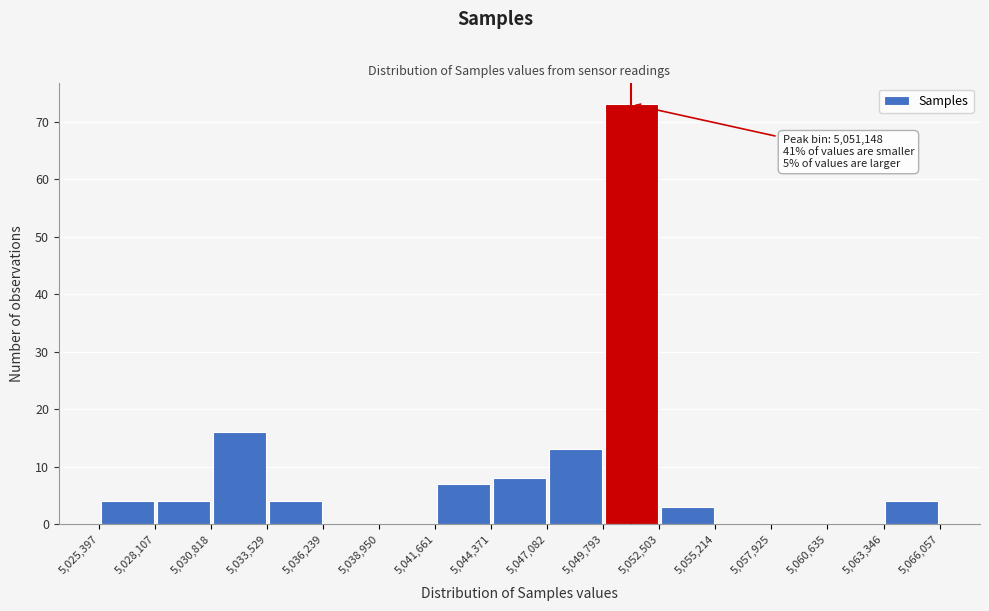

Over which range of the x-axis is the bar tallest?

5,049,793 to 5,052,503